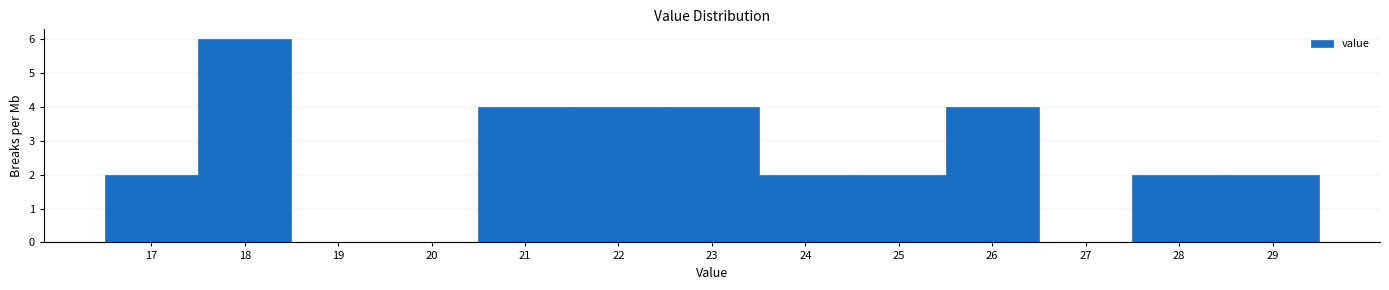

Reading left to right, transcribe this chart: for each bar, give the range it covers on the x-axis and its height. The values are not printed on the chart, so give them approximately, as read against the axis.

16.5 to 17.5: 2
17.5 to 18.5: 6
18.5 to 19.5: 0
19.5 to 20.5: 0
20.5 to 21.5: 4
21.5 to 22.5: 4
22.5 to 23.5: 4
23.5 to 24.5: 2
24.5 to 25.5: 2
25.5 to 26.5: 4
26.5 to 27.5: 0
27.5 to 28.5: 2
28.5 to 29.5: 2